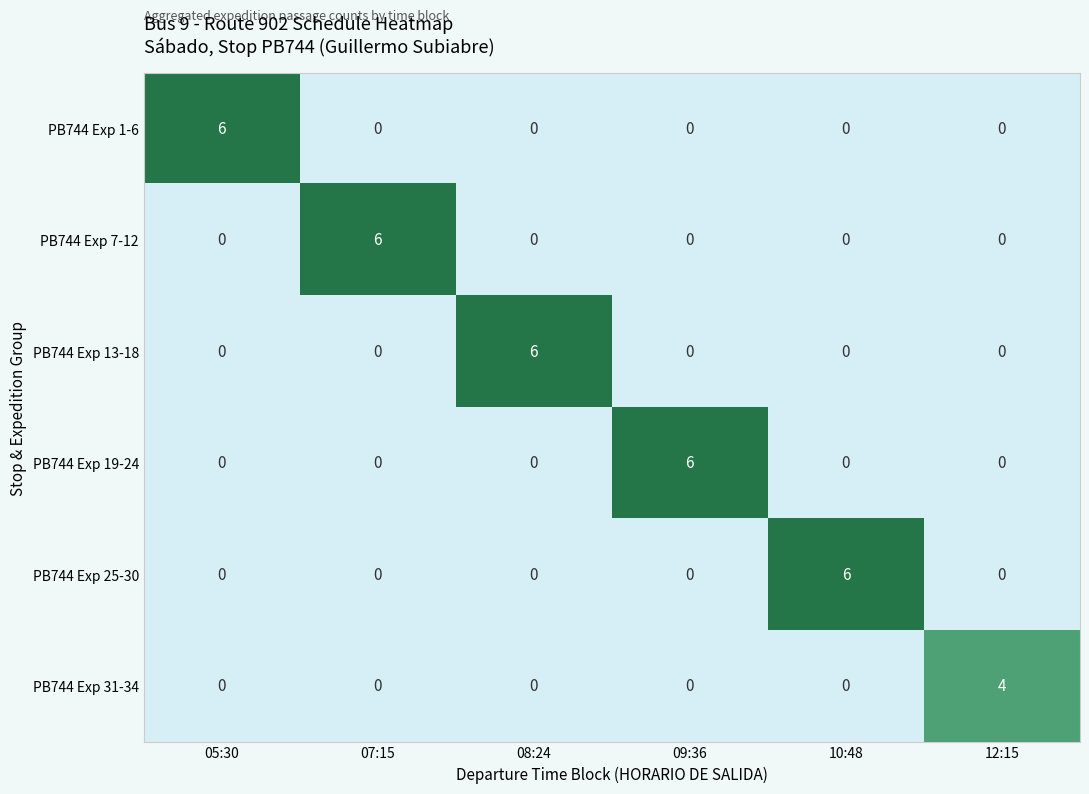

What is the total value across all series at 09:36?

6